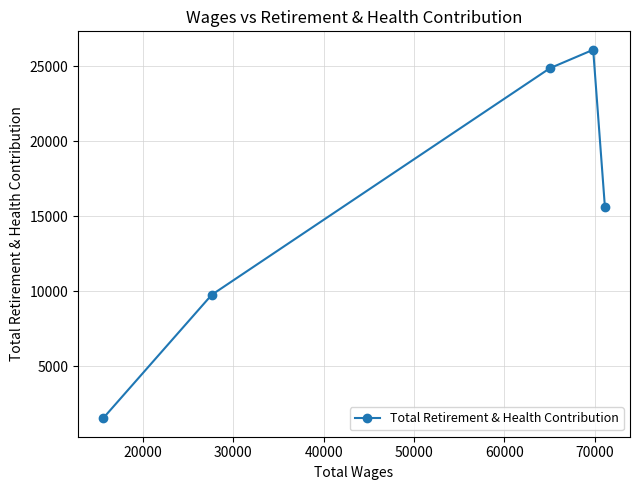

What is the difference between the maximum and minimum values?

24575